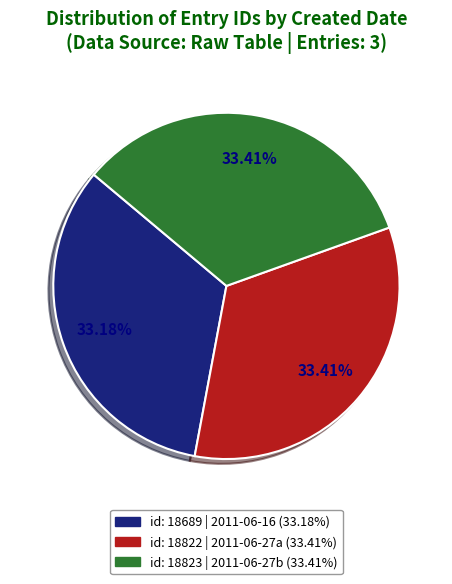

Is there any slice that represents more than half of the pie?

No